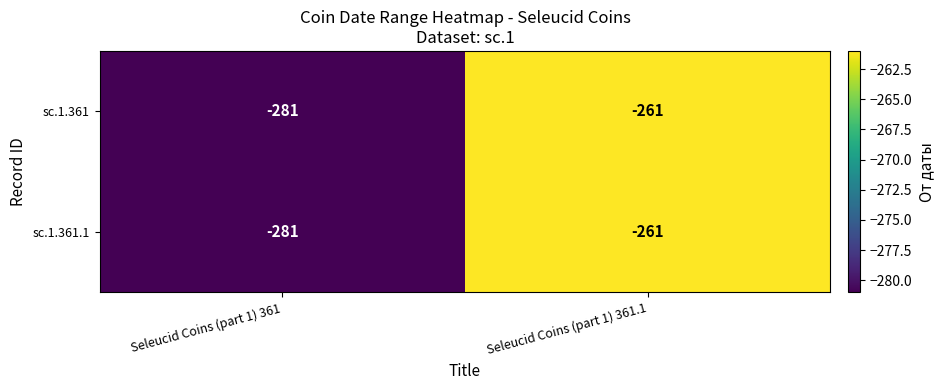

Which category has the lowest value across all series?

Seleucid Coins (part 1) 361